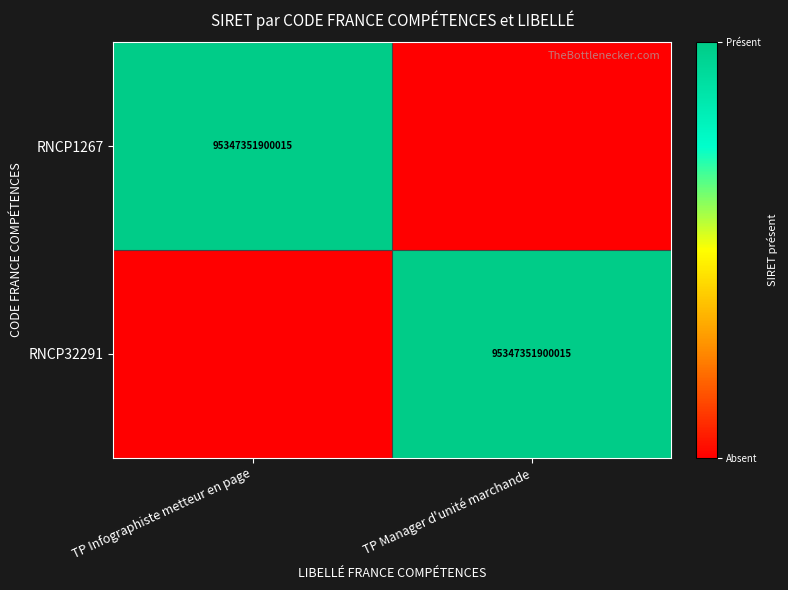

True or false: RNCP32291 has a value of 95347351900015 at TP Manager d'unité marchande.

True